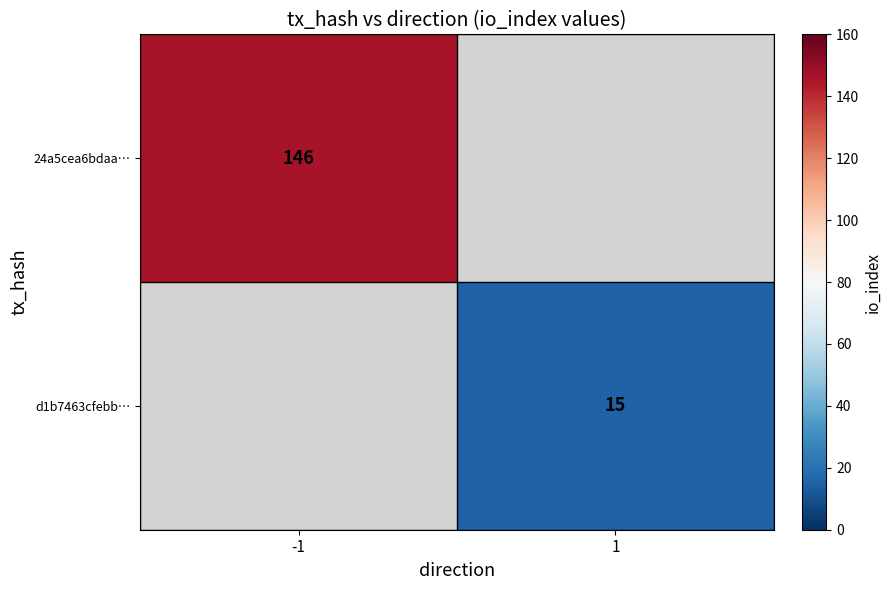

Is it true that d1b7463cfebb… equals 15 at 1?

True